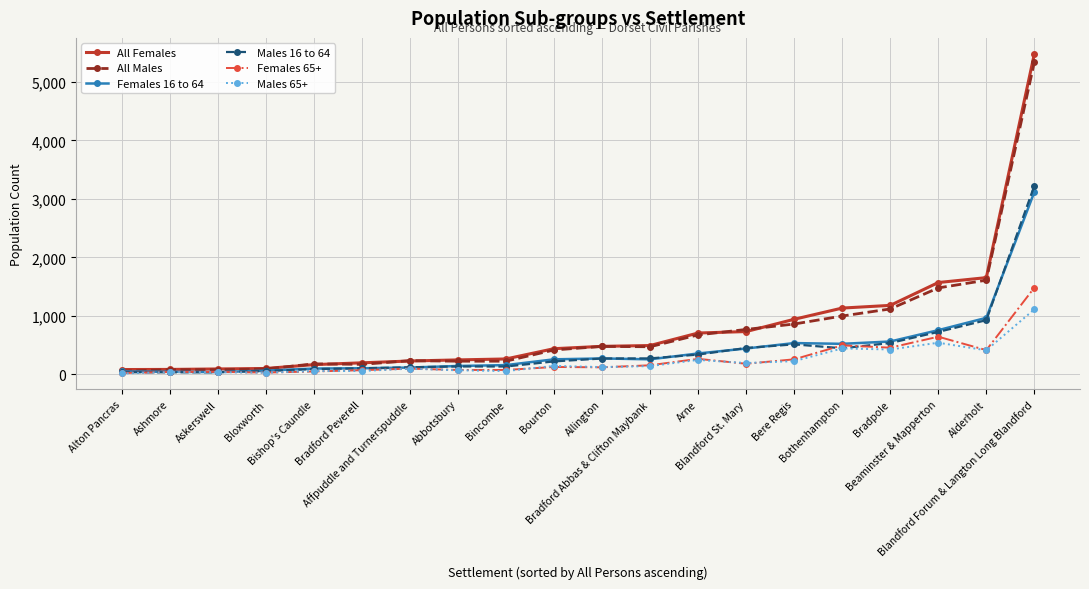

Count the number of categories in the chart.

20